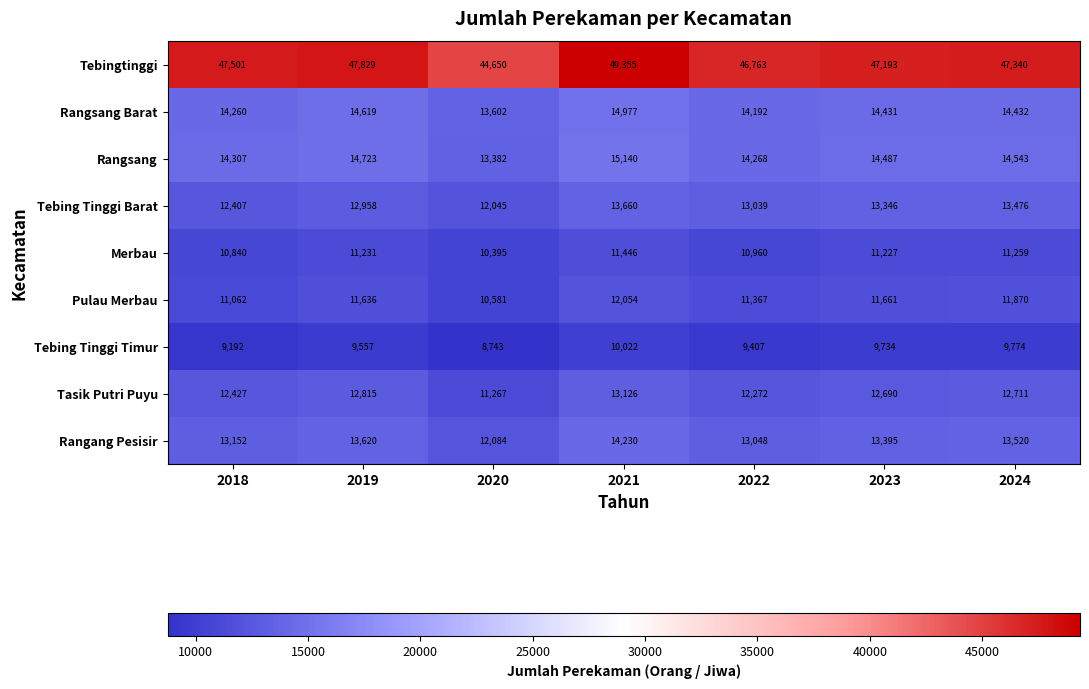

The Pulau Merbau series shows 5628 at 2021. True or false?

False